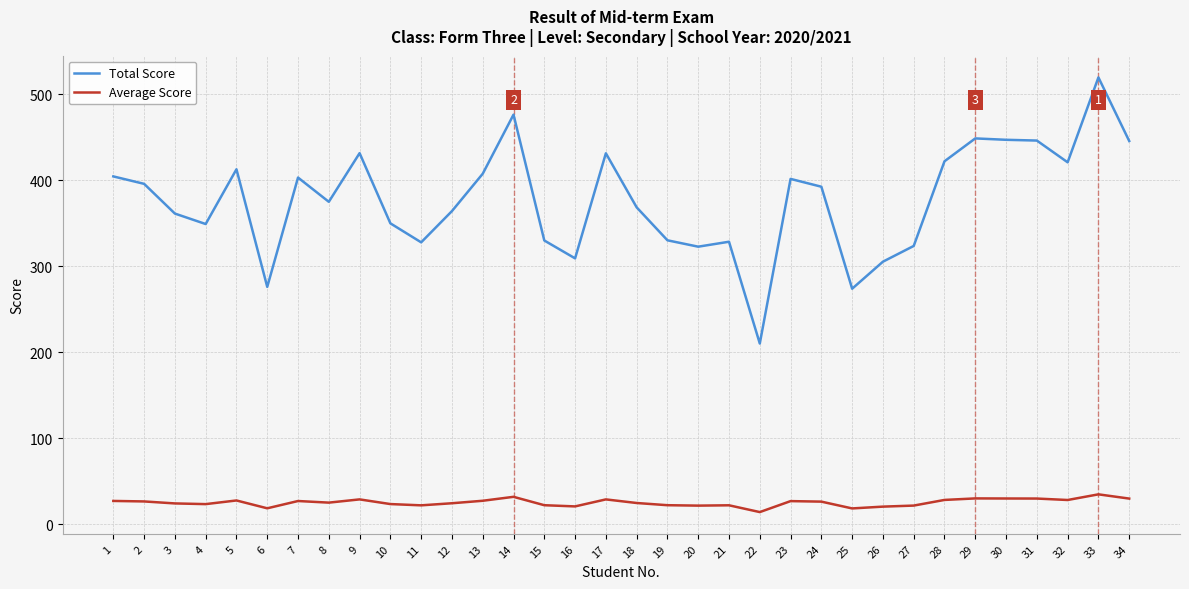

Is this an area chart (filled region under the line)?

No